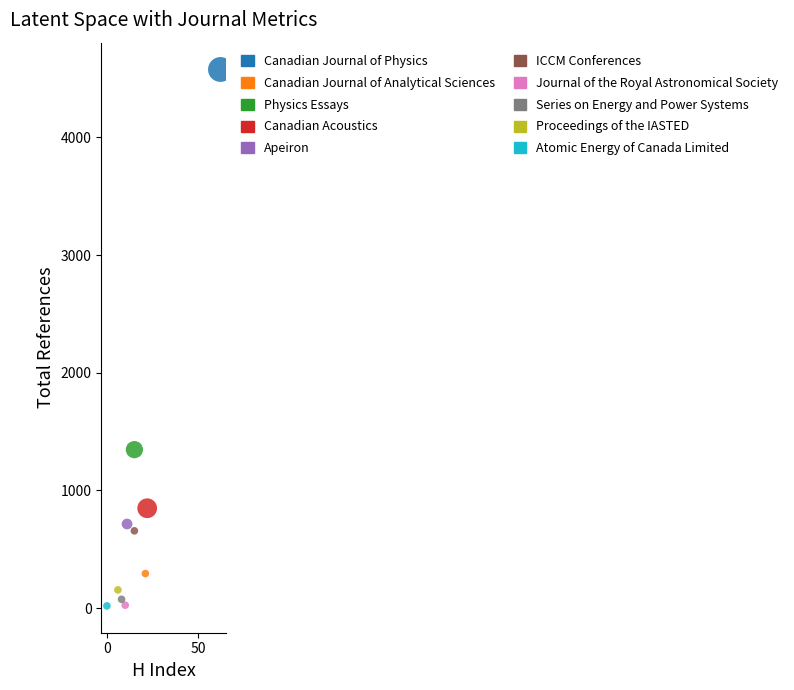

What are all the series names shown in the legend?

Canadian Journal of Physics, Canadian Journal of Analytical Sciences, Physics Essays, Canadian Acoustics, Apeiron, ICCM Conferences, Journal of the Royal Astronomical Society, Series on Energy and Power Systems, Proceedings of the IASTED, Atomic Energy of Canada Limited